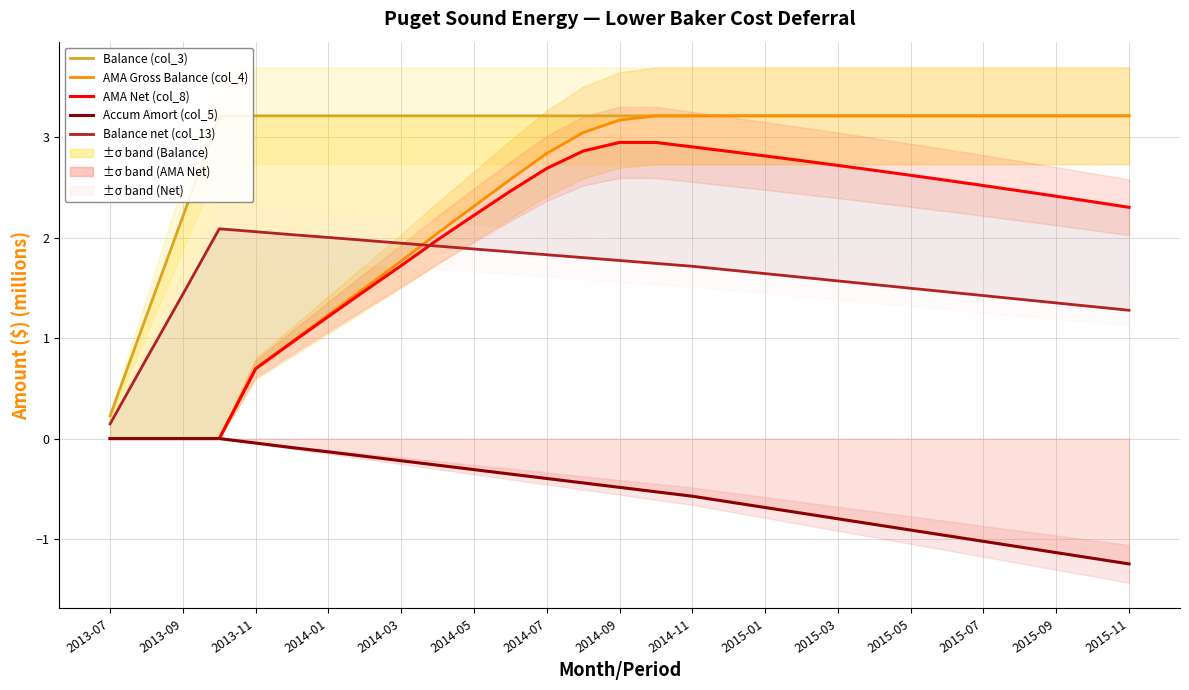

How many data points in AMA Gross Balance (col_4) are less than 3?

13